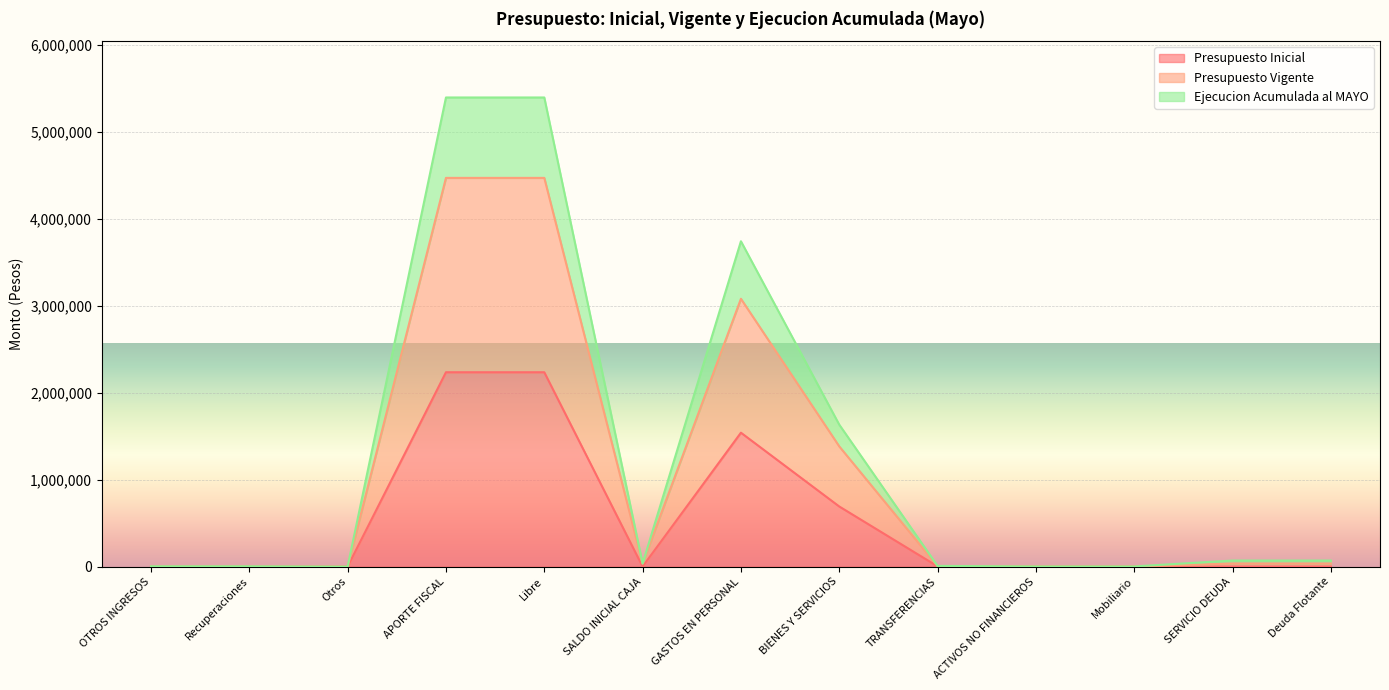

Which series has the widest spread of values?

Ejecucion Acumulada al MAYO